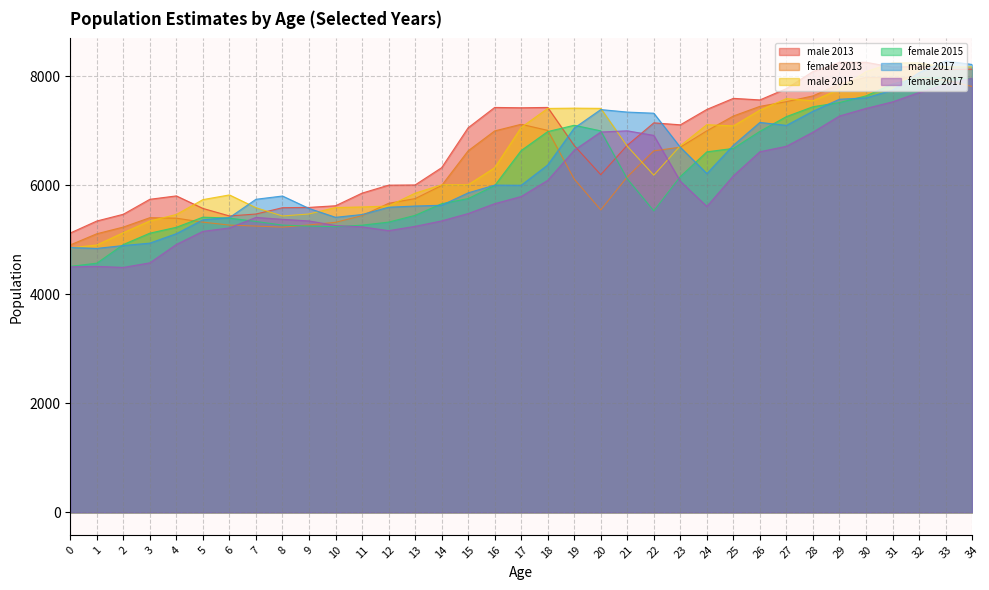

What is the sum of the male 2015 values at 18 and 20?

14829